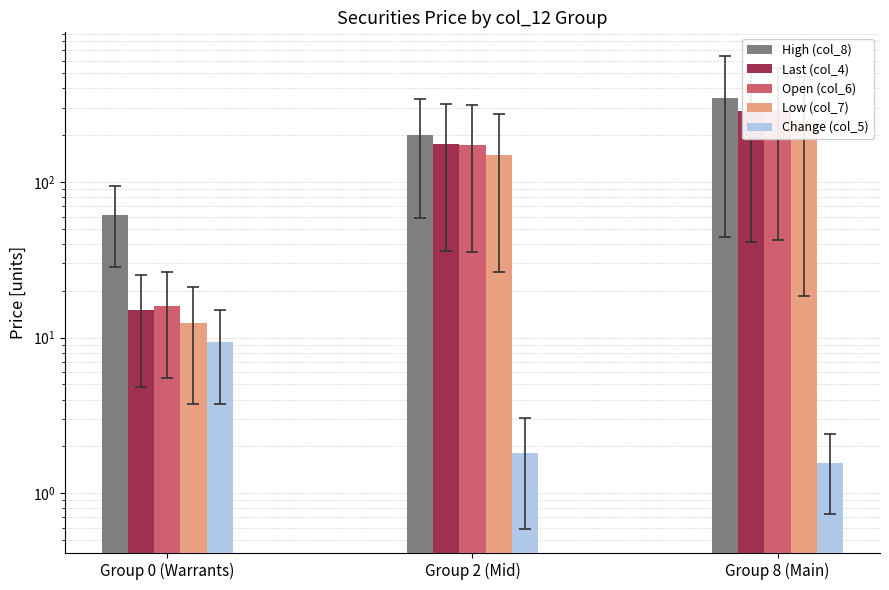

What is the label of the 3rd bar from the left?

Group 8 (Main)